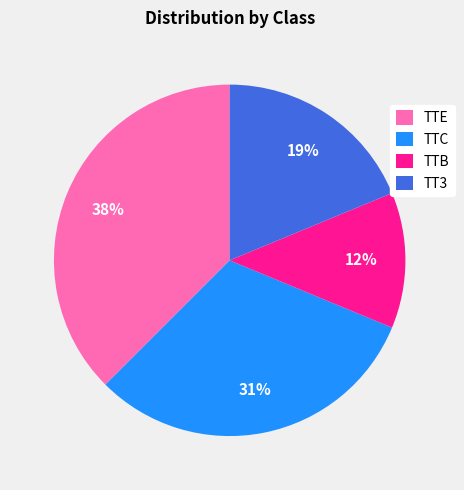

Does TTE represent more than half of the total?

No